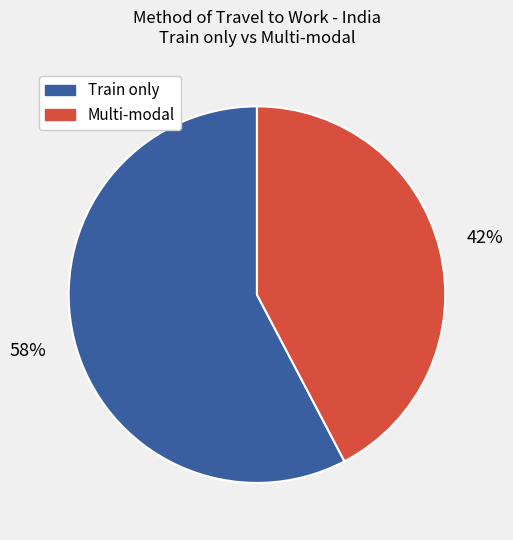

Does any single category account for the majority?

Yes